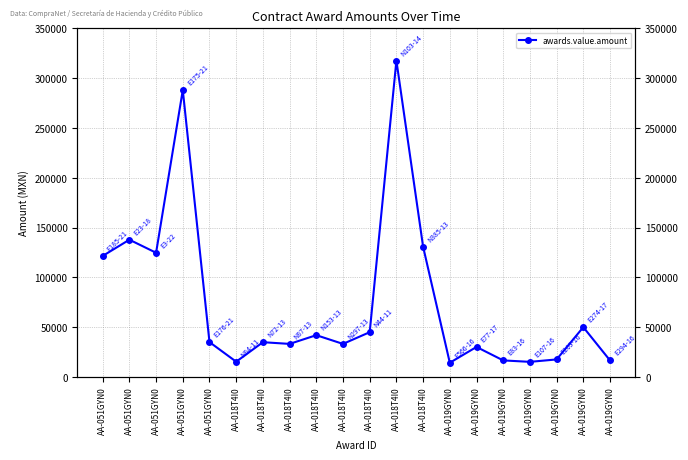

What is the label of the 11th point from the left?

AA-018T4I0